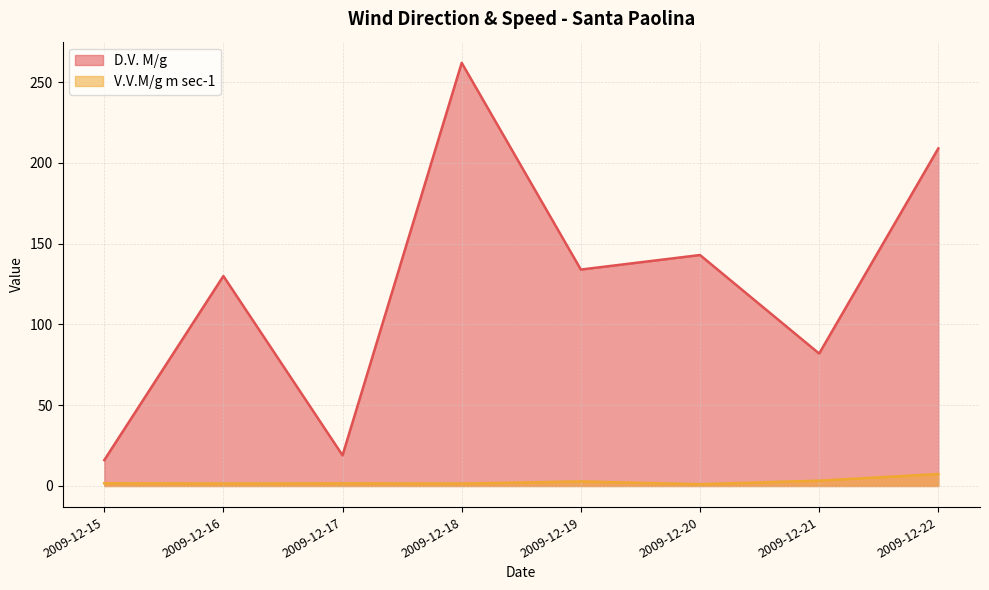

What is the value of the D.V. M/g point at the 2nd from the left?

130.0